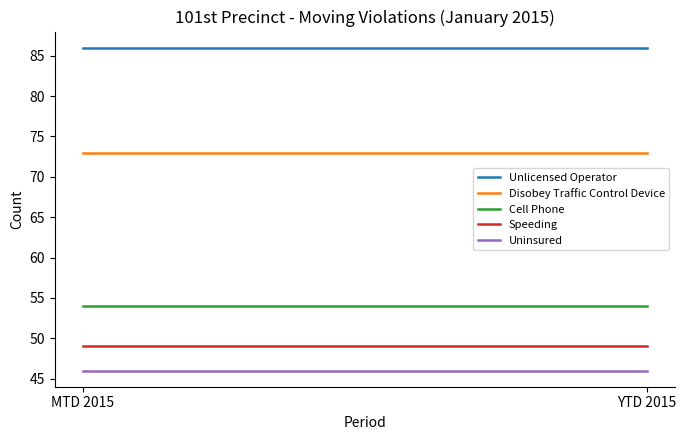

What position from the left is YTD 2015?

2